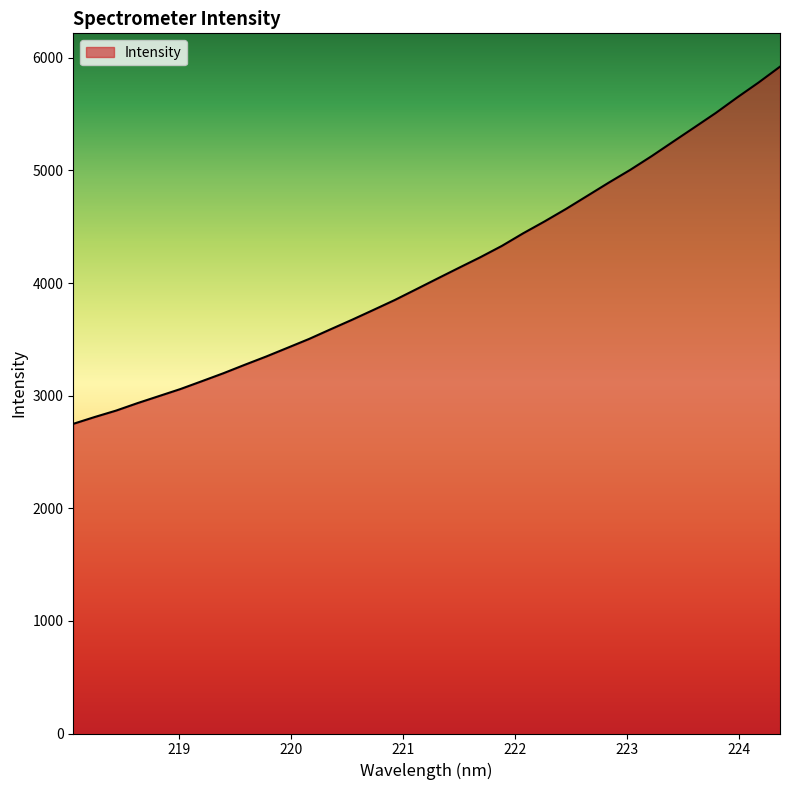

What is the difference between the maximum and minimum values?

3171.8